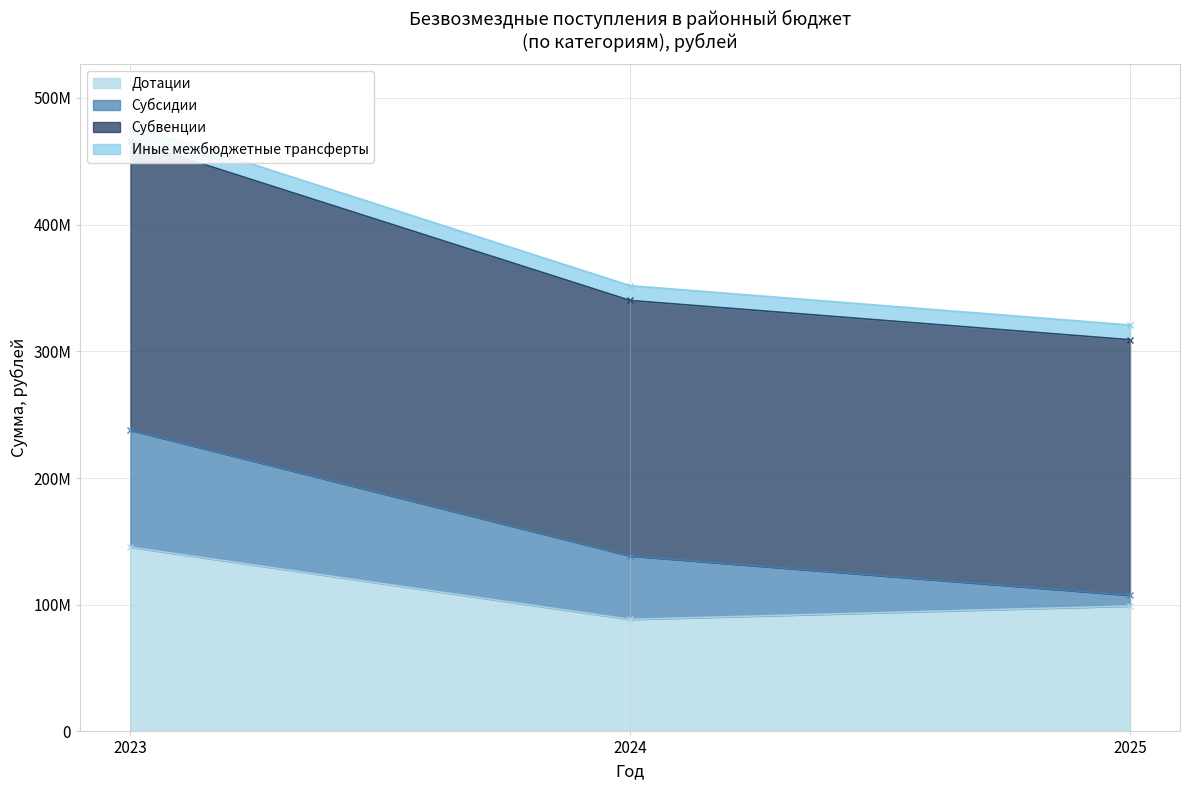

Is the value of Субвенции at 2024 greater than the value of Дотации at 2024?

Yes